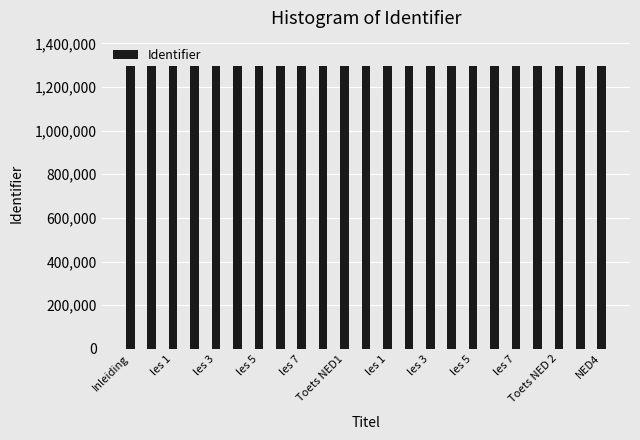

What is the average value?

1295724